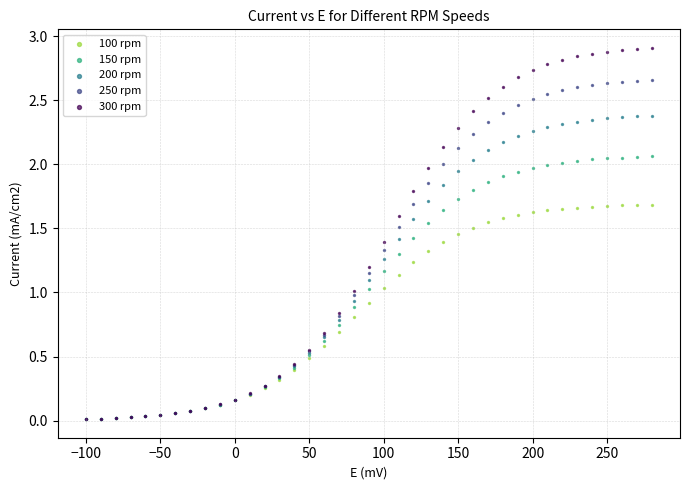

What are all the series names shown in the legend?

100 rpm, 150 rpm, 200 rpm, 250 rpm, 300 rpm